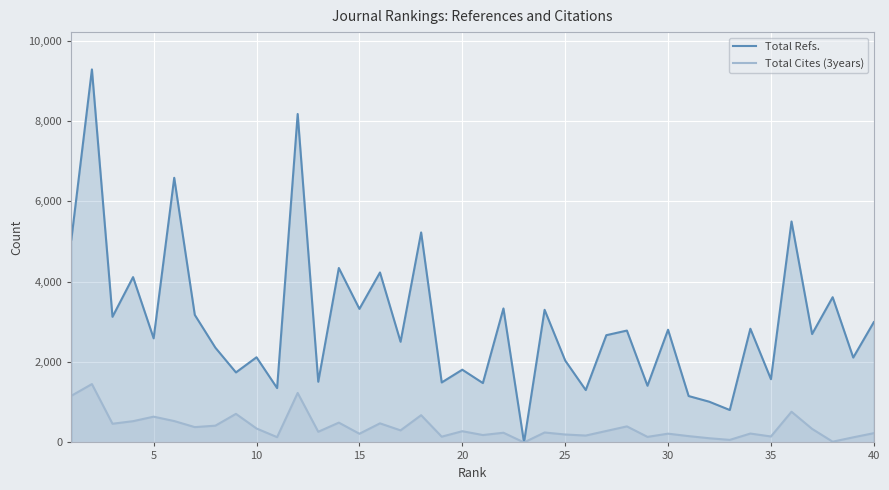

Which series has the largest range (max minus min)?

Total Refs.